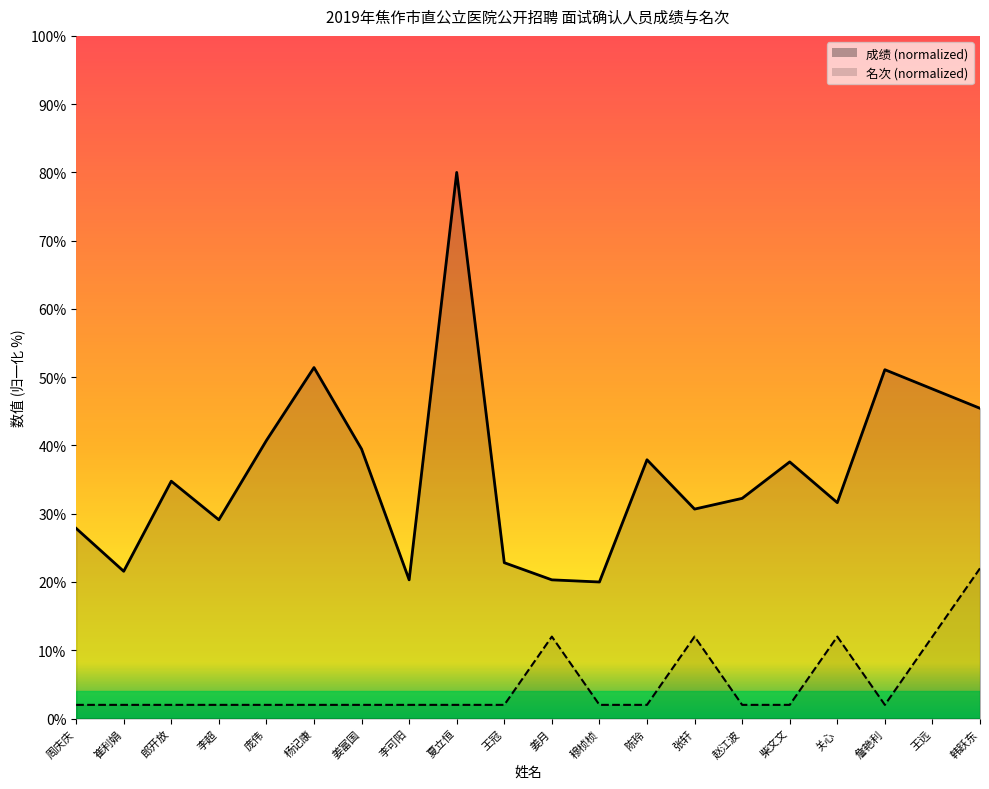

Rank the categories by 成绩 value from highest to lowest.

夏立恒, 杨记康, 詹艳利, 王远, 韩跃东, 庞伟, 姜富国, 陈玲, 柴文文, 郎开放, 赵江波, 关心, 张轩, 李超, 周庆庆, 王冠, 崔利娟, 李可阳, 姜月, 穆桢桢